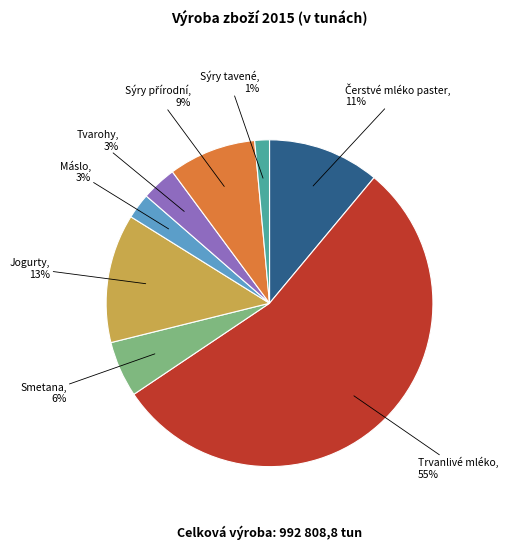

How many segments does this pie chart have?

8